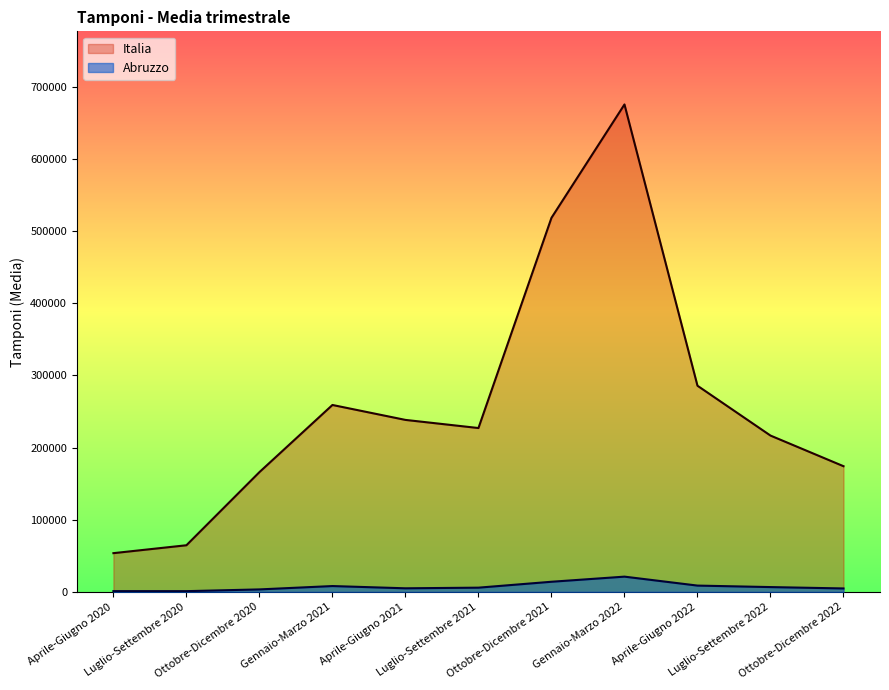

Where is Abruzzo nearest to the value 11075?

Aprile-Giugno 2022